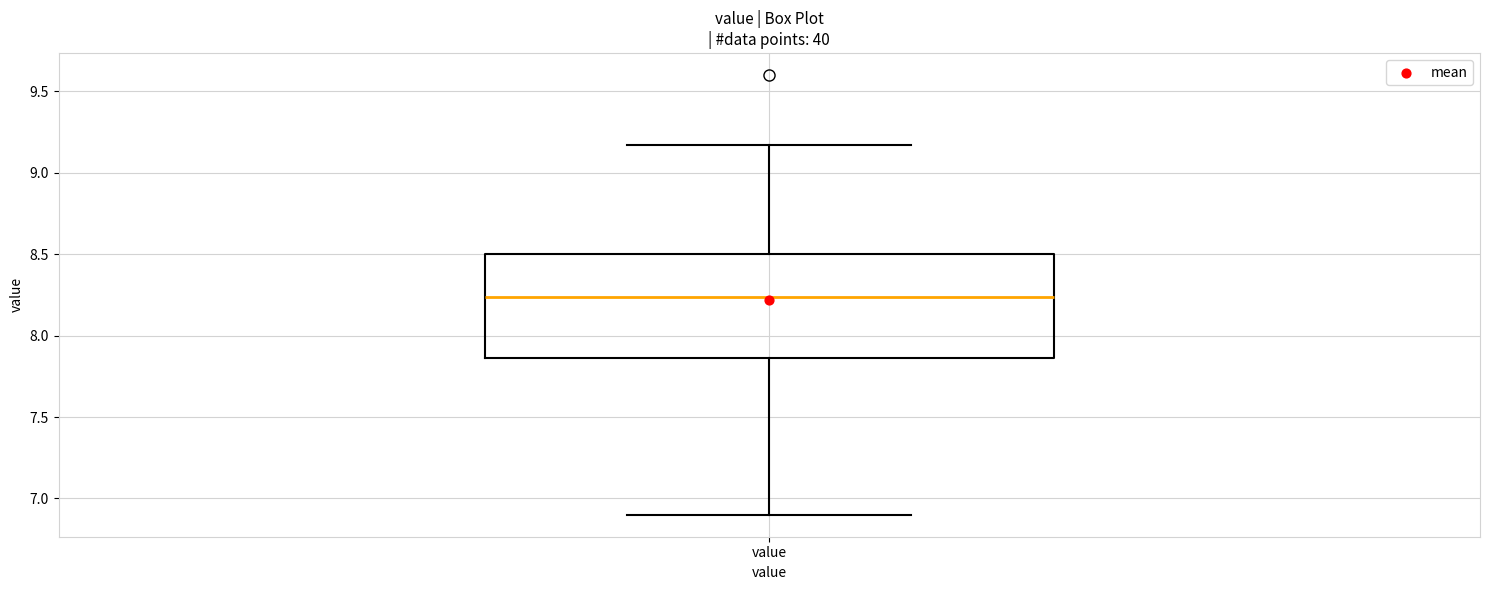

Read this box plot against the y-axis: the position of the median line, the range covered by the box, and the ends of both whiskers. The values are not printed on the chart, so give them approximately, as read against the axis.

median 8.25, box 7.85 to 8.50, whiskers 6.90 to 9.15